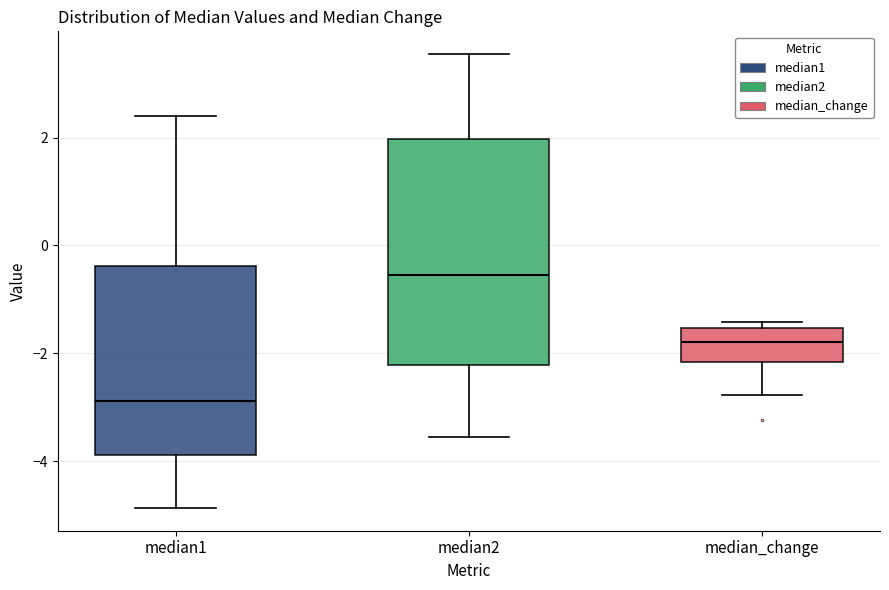

Reading left to right, read every box against the y-axis: the position of its median line, the range the box covers, and the ends of its whiskers. The values are not printed on the chart, so give them approximately, as read against the axis.

median1: median -2.8, box -3.8 to -0.4, whiskers -4.8 to 2.4
median2: median -0.6, box -2.2 to 2.0, whiskers -3.6 to 3.6
median_change: median -1.8, box -2.2 to -1.6, whiskers -2.8 to -1.4